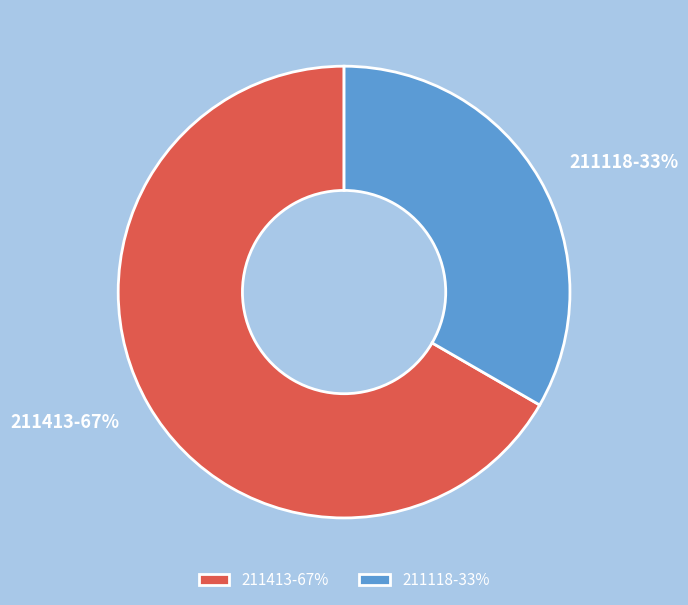

To the nearest percent, what is the combined percentage of 211413-67% and 211118-33%?

100%